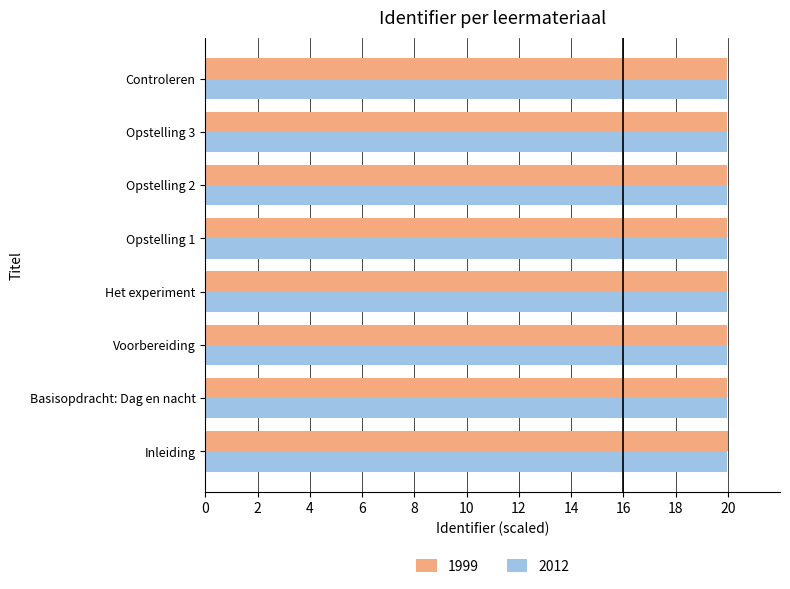

What is the average value of the 1999 series?

20.0